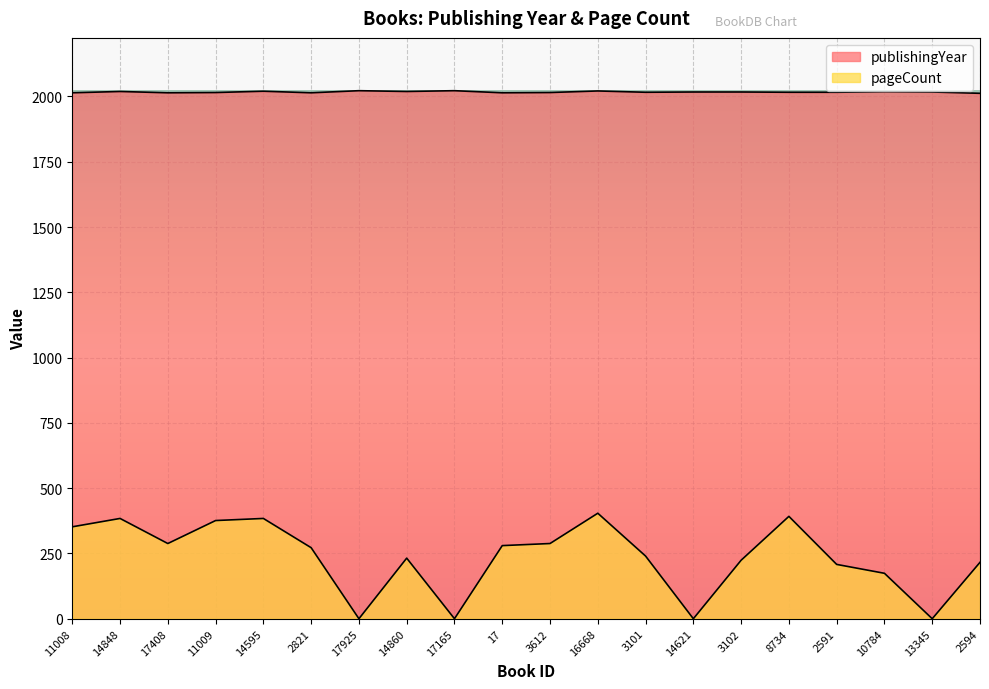

How many interior local valleys does the pageCount series have?

5